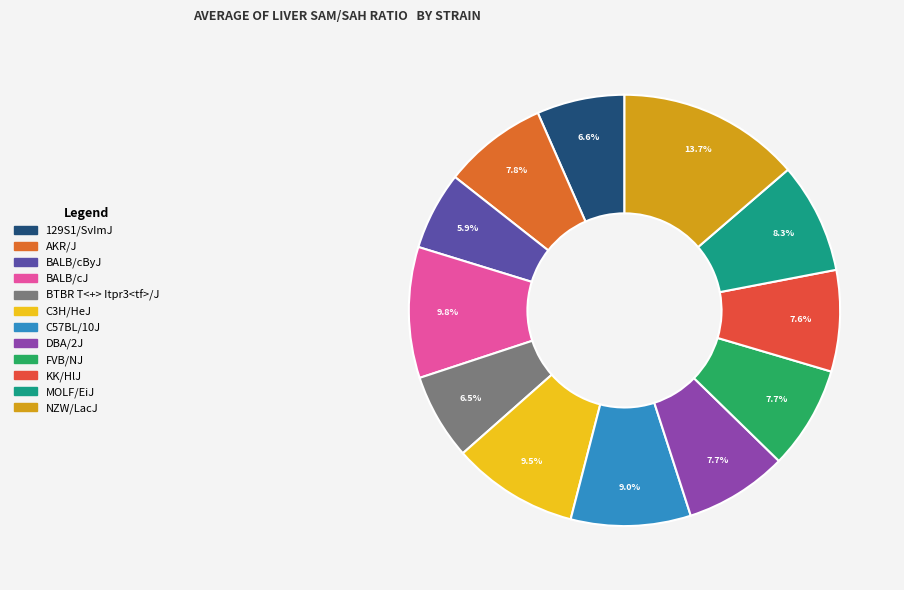

Between MOLF/EiJ and FVB/NJ, which is larger?

MOLF/EiJ